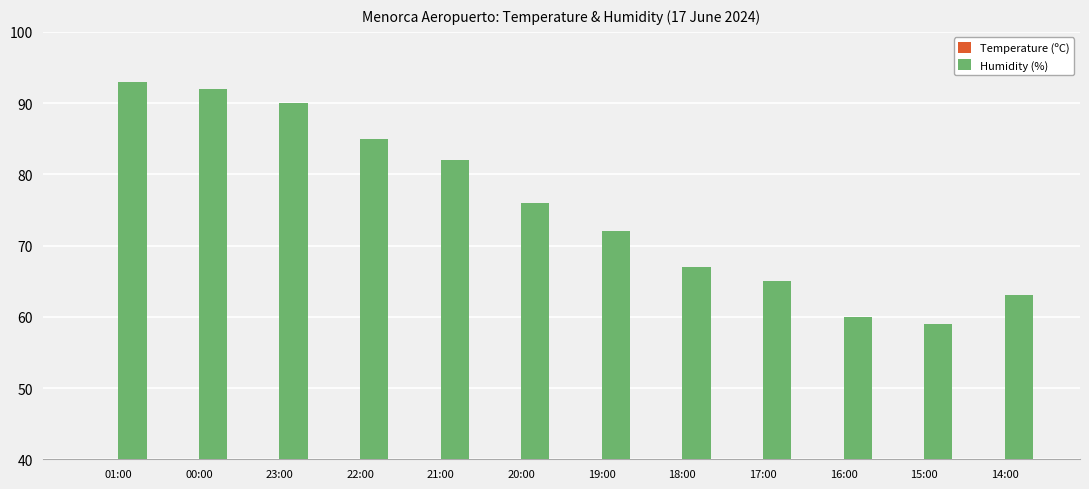

How many bars are there in total?

24